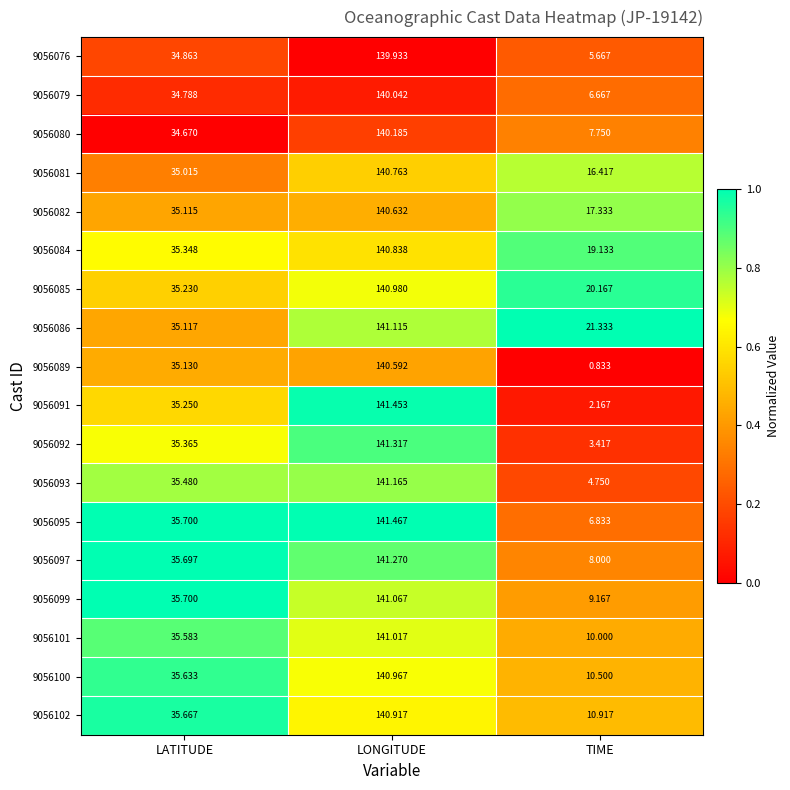

Which series has the largest total across all categories?

9056086